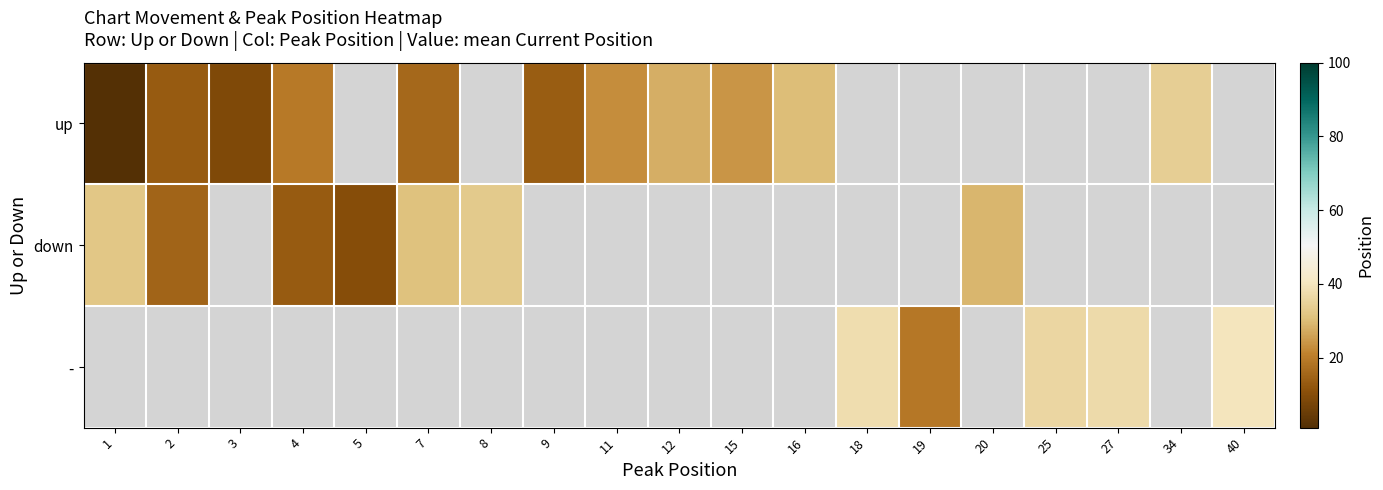

Rank the series by their average value, from highest to lowest.

up, down, -